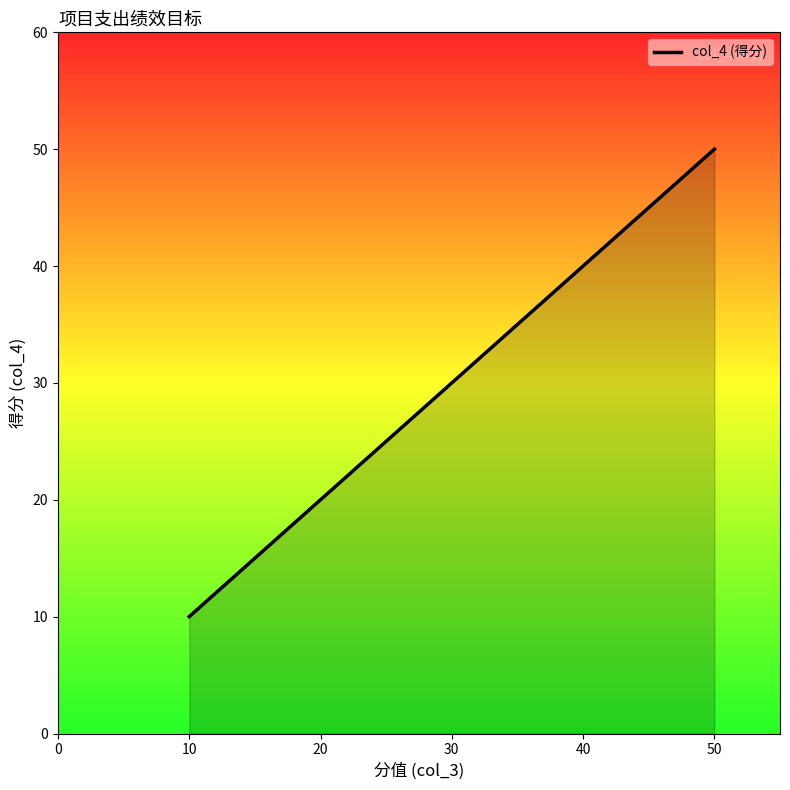

How many values exceed 30?

3